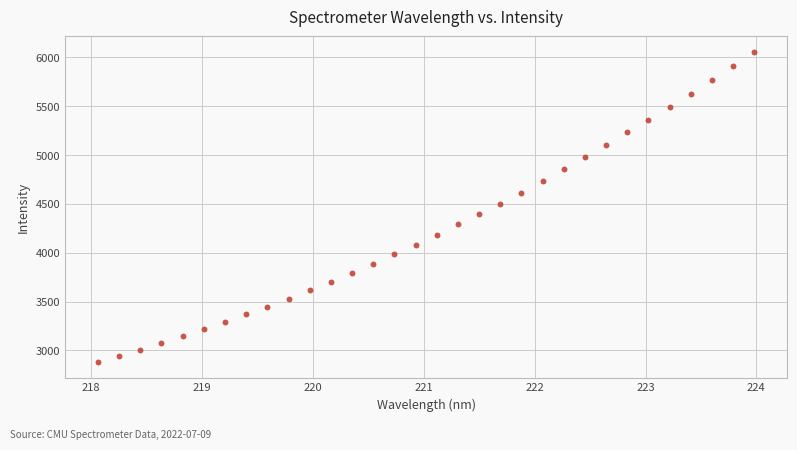

What Y value in the scatter plot is closest to 4467?

4502.1